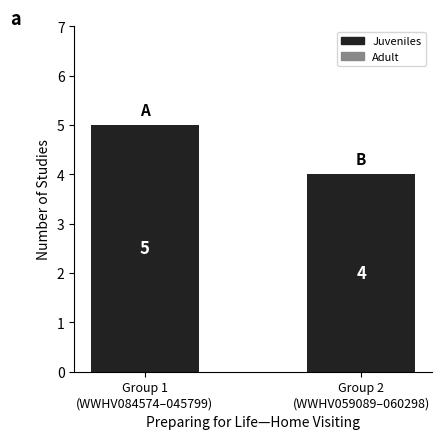

Which label corresponds to the smallest value in the chart?

Group 2
(WWHV059089–060298)